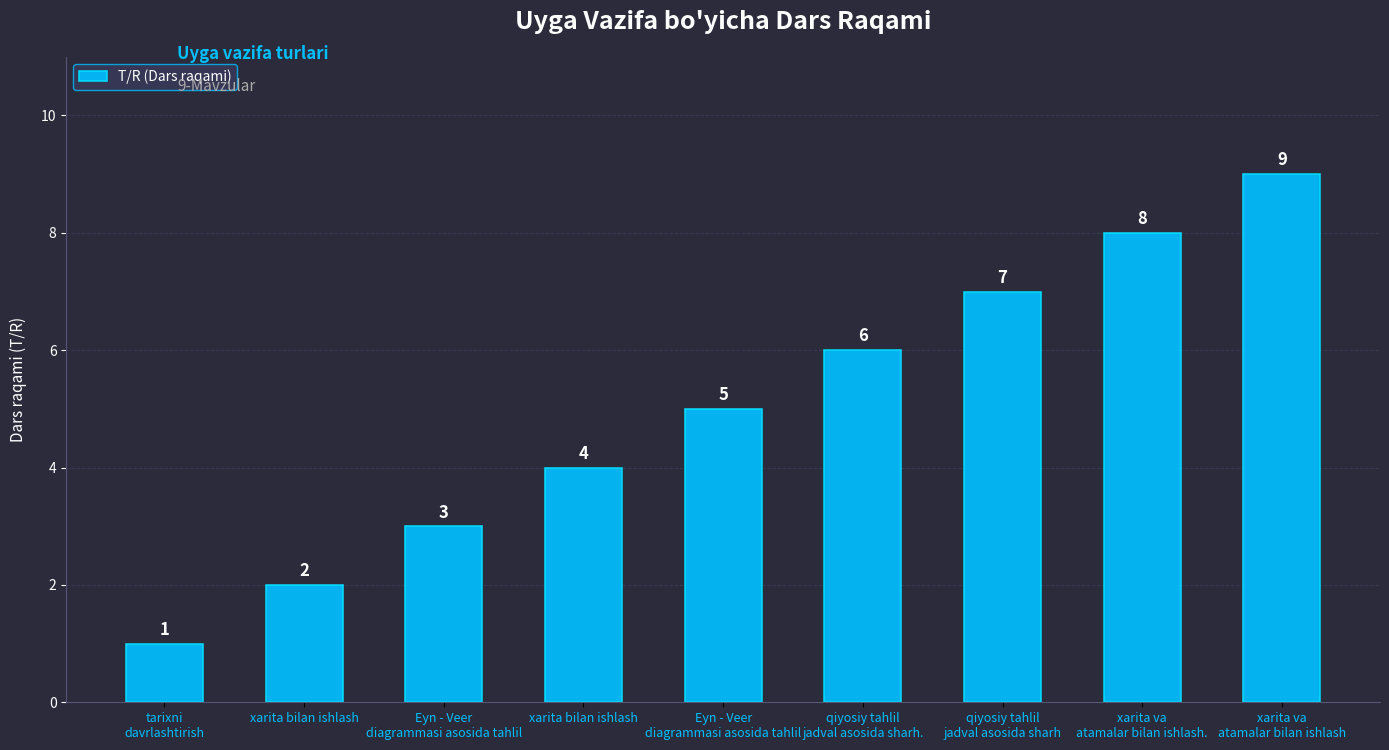

Count the number of data series in this chart.

1